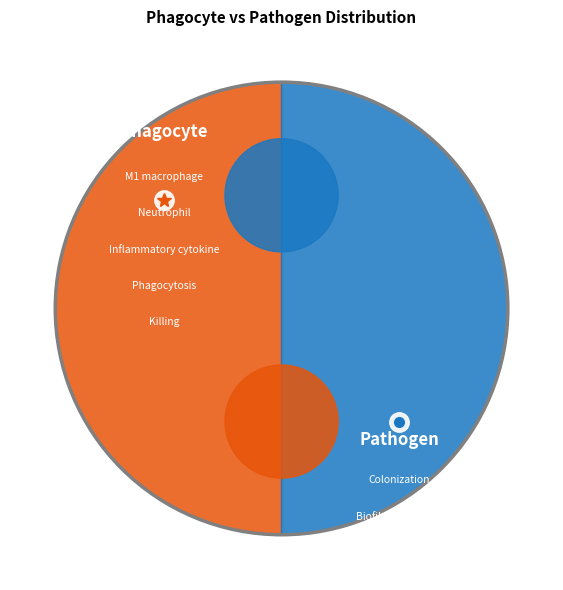

Which has a higher value, 4 or 3?

4